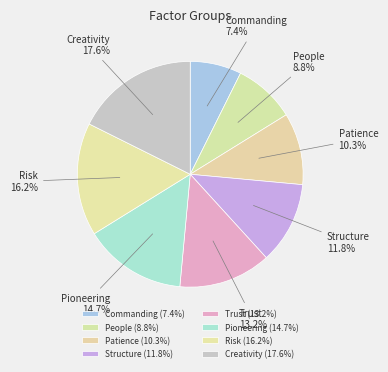

Does any single category account for the majority?

No